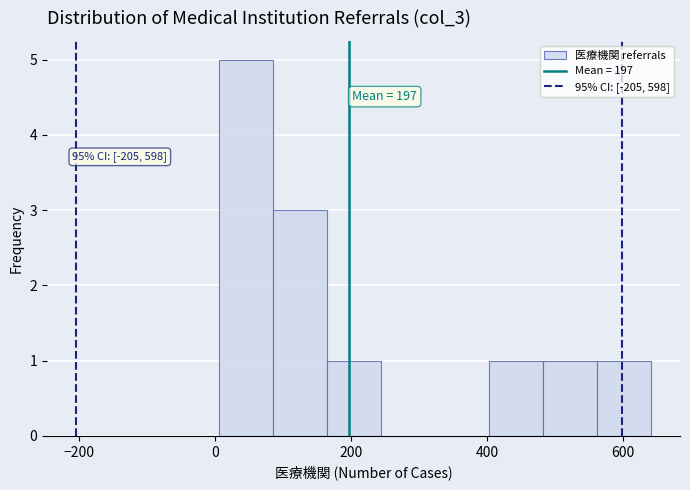

Read against the x-axis, roughly where is the centre of the tallest bar?

40